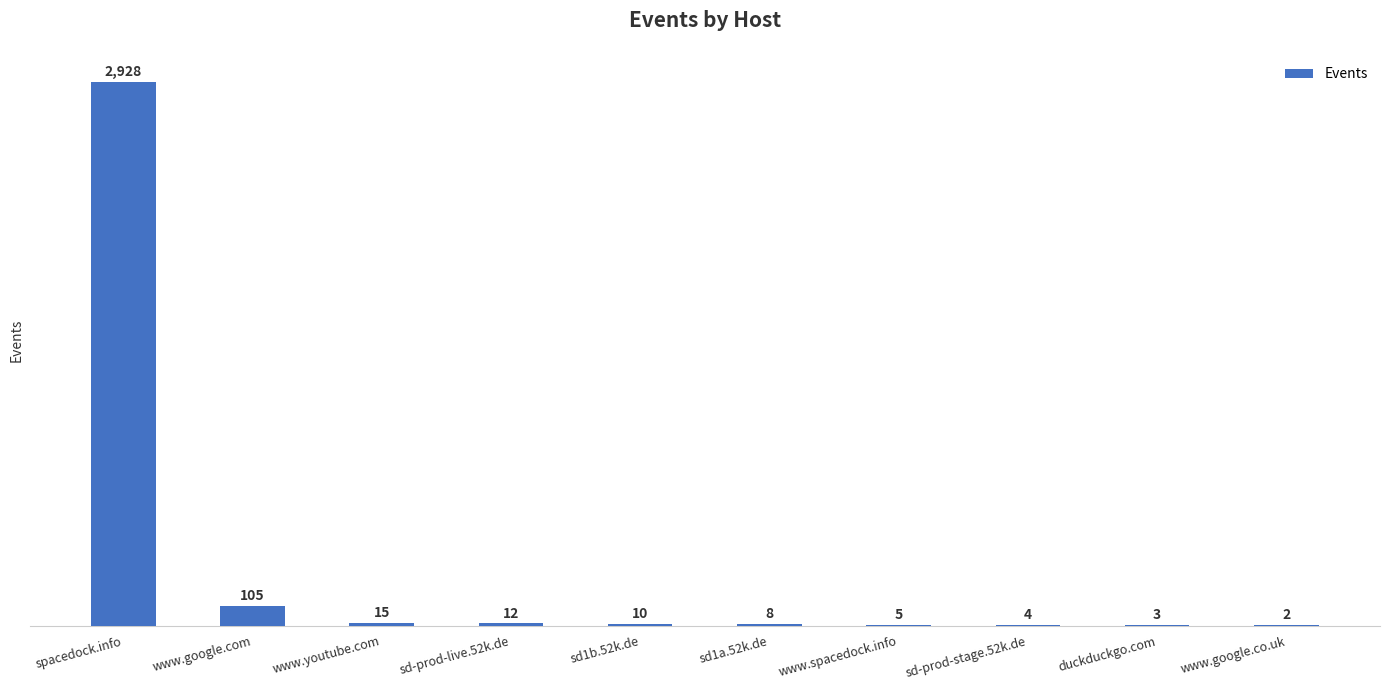

Reading left to right, transcribe all the data shown in this chart.

2928	105	15	12	10	8	5	4	3	2